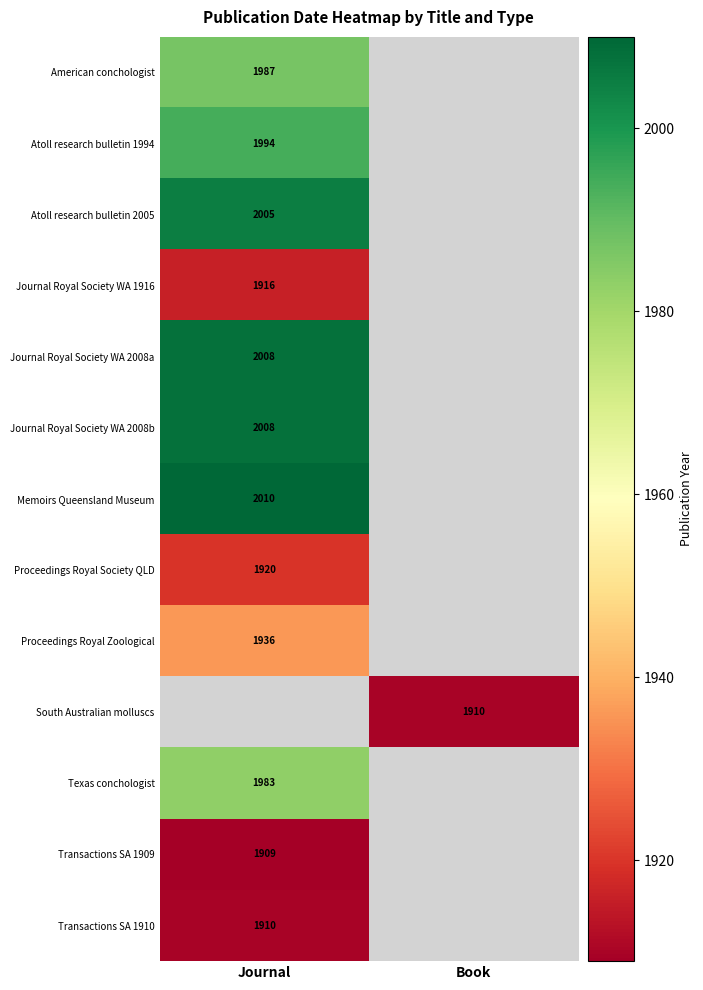

What is the highest value of the Journal Royal Society WA 2008a series?

2008.0